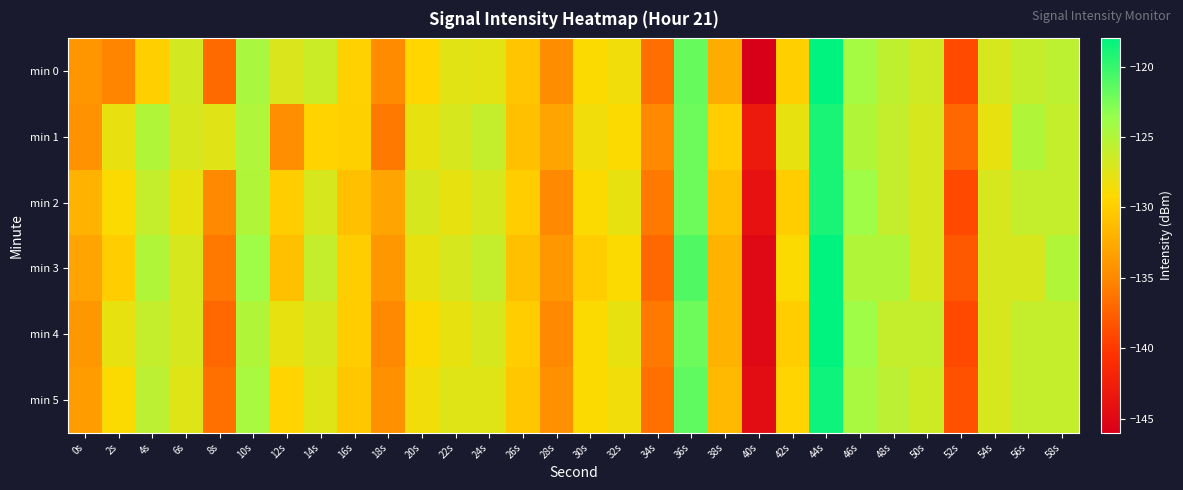

Reading left to right, transcribe all the data shown in this chart.

min 0: 0s=-134.0	2s=-135.2	4s=-129.9	6s=-126.8	8s=-136.9	10s=-124.5	12s=-127.2	14s=-126.3	16s=-129.7	18s=-134.8	20s=-129.4	22s=-127.7	24s=-127.7	26s=-130.5	28s=-134.7	30s=-129.0	32s=-128.5	34s=-136.7	36s=-121.8	38s=-132.4	40s=-146.0	42s=-129.9	44s=-118.0	46s=-124.3	48s=-125.7	50s=-126.6	52s=-138.9	54s=-127.0	56s=-126.1	58s=-125.6
min 1: 0s=-134.3	2s=-128.0	4s=-125.0	6s=-127.0	8s=-127.5	10s=-124.9	12s=-134.6	14s=-129.6	16s=-129.8	18s=-135.9	20s=-128.0	22s=-127.0	24s=-126.0	26s=-131.0	28s=-133.0	30s=-128.5	32s=-129.0	34s=-135.0	36s=-122.0	38s=-130.0	40s=-143.0	42s=-128.0	44s=-119.0	46s=-125.0	48s=-126.0	50s=-127.0	52s=-137.0	54s=-128.0	56s=-125.0	58s=-126.0
min 2: 0s=-132.0	2s=-129.0	4s=-126.0	6s=-128.0	8s=-135.0	10s=-125.0	12s=-130.0	14s=-127.0	16s=-131.0	18s=-133.0	20s=-127.0	22s=-128.0	24s=-127.0	26s=-130.0	28s=-135.0	30s=-129.0	32s=-128.0	34s=-136.0	36s=-122.0	38s=-131.0	40s=-144.0	42s=-130.0	44s=-119.0	46s=-124.0	48s=-126.0	50s=-127.0	52s=-139.0	54s=-127.0	56s=-126.0	58s=-126.0
min 3: 0s=-133.0	2s=-130.0	4s=-125.0	6s=-127.0	8s=-136.0	10s=-124.0	12s=-131.0	14s=-126.0	16s=-130.0	18s=-134.0	20s=-128.0	22s=-127.0	24s=-126.0	26s=-131.0	28s=-134.0	30s=-130.0	32s=-129.0	34s=-137.0	36s=-121.0	38s=-132.0	40s=-145.0	42s=-129.0	44s=-118.0	46s=-125.0	48s=-125.0	50s=-127.0	52s=-138.0	54s=-127.0	56s=-127.0	58s=-125.0
min 4: 0s=-134.0	2s=-128.0	4s=-126.0	6s=-127.0	8s=-137.0	10s=-125.0	12s=-128.0	14s=-127.0	16s=-130.0	18s=-135.0	20s=-129.0	22s=-128.0	24s=-127.0	26s=-130.0	28s=-135.0	30s=-129.0	32s=-128.0	34s=-136.0	36s=-122.0	38s=-132.0	40s=-145.0	42s=-130.0	44s=-118.0	46s=-124.0	48s=-126.0	50s=-126.0	52s=-139.0	54s=-127.0	56s=-126.0	58s=-126.0
min 5: 0s=-133.5	2s=-129.0	4s=-125.5	6s=-127.5	8s=-136.5	10s=-124.5	12s=-129.5	14s=-127.5	16s=-130.5	18s=-134.5	20s=-128.5	22s=-127.5	24s=-127.5	26s=-130.5	28s=-134.5	30s=-129.0	32s=-128.5	34s=-136.5	36s=-121.5	38s=-131.5	40s=-144.5	42s=-129.5	44s=-118.5	46s=-124.5	48s=-125.5	50s=-126.5	52s=-138.5	54s=-127.0	56s=-126.0	58s=-126.0